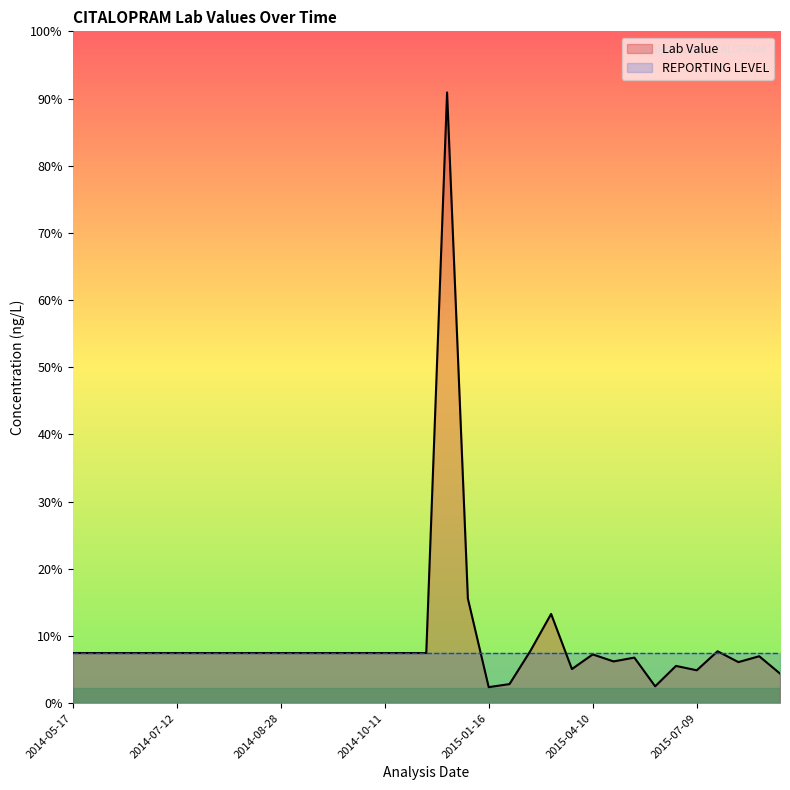

What is the ratio of the value at 2015-02-10 to the value at 2014-09-12?

0.4